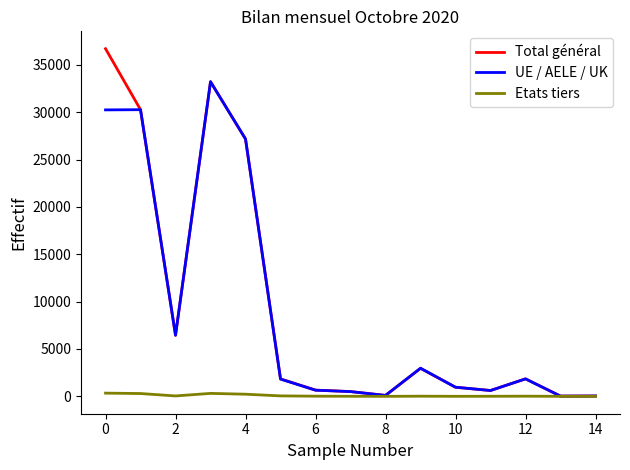

List the series in order of their peak value, lowest first.

Etats tiers, UE / AELE / UK, Total général